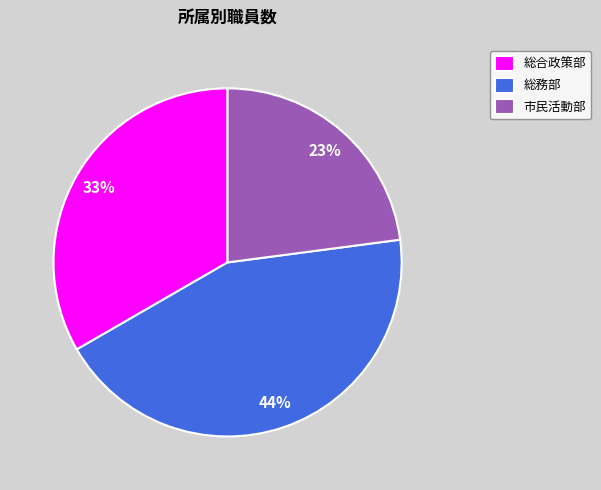

To the nearest percent, what is the average slice percentage?

33%